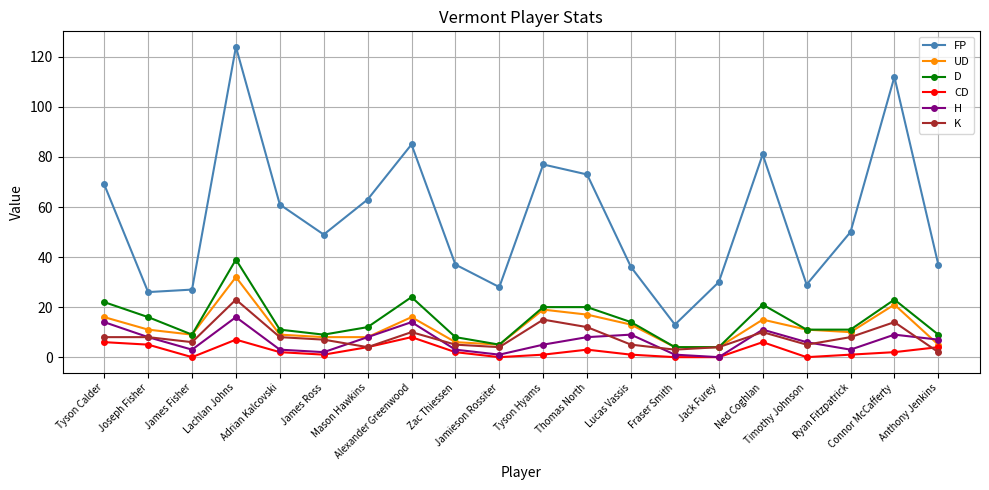

The D series shows 6 at Lucas Vassis. True or false?

False